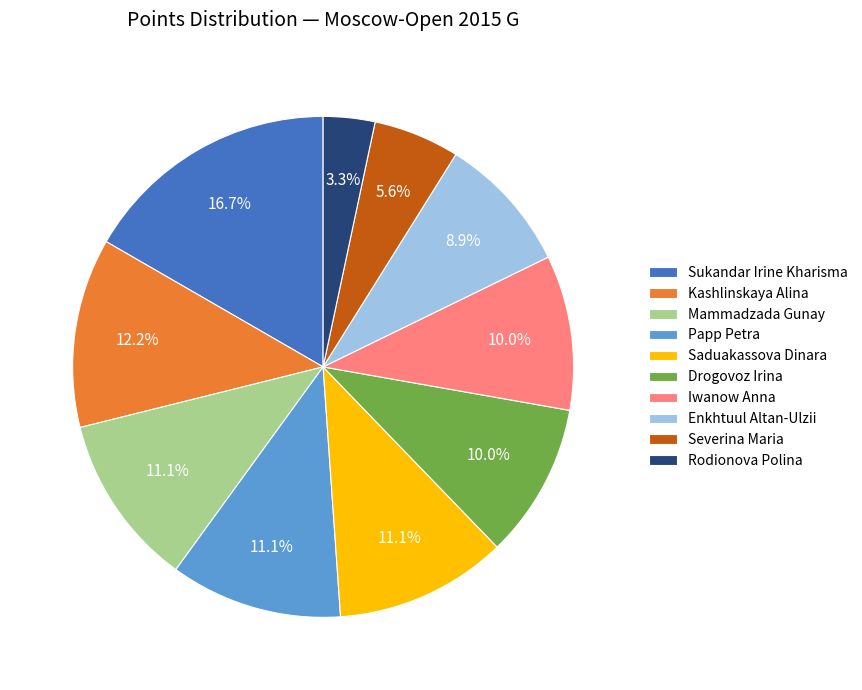

To the nearest percent, what portion does Kashlinskaya Alina represent?

12%